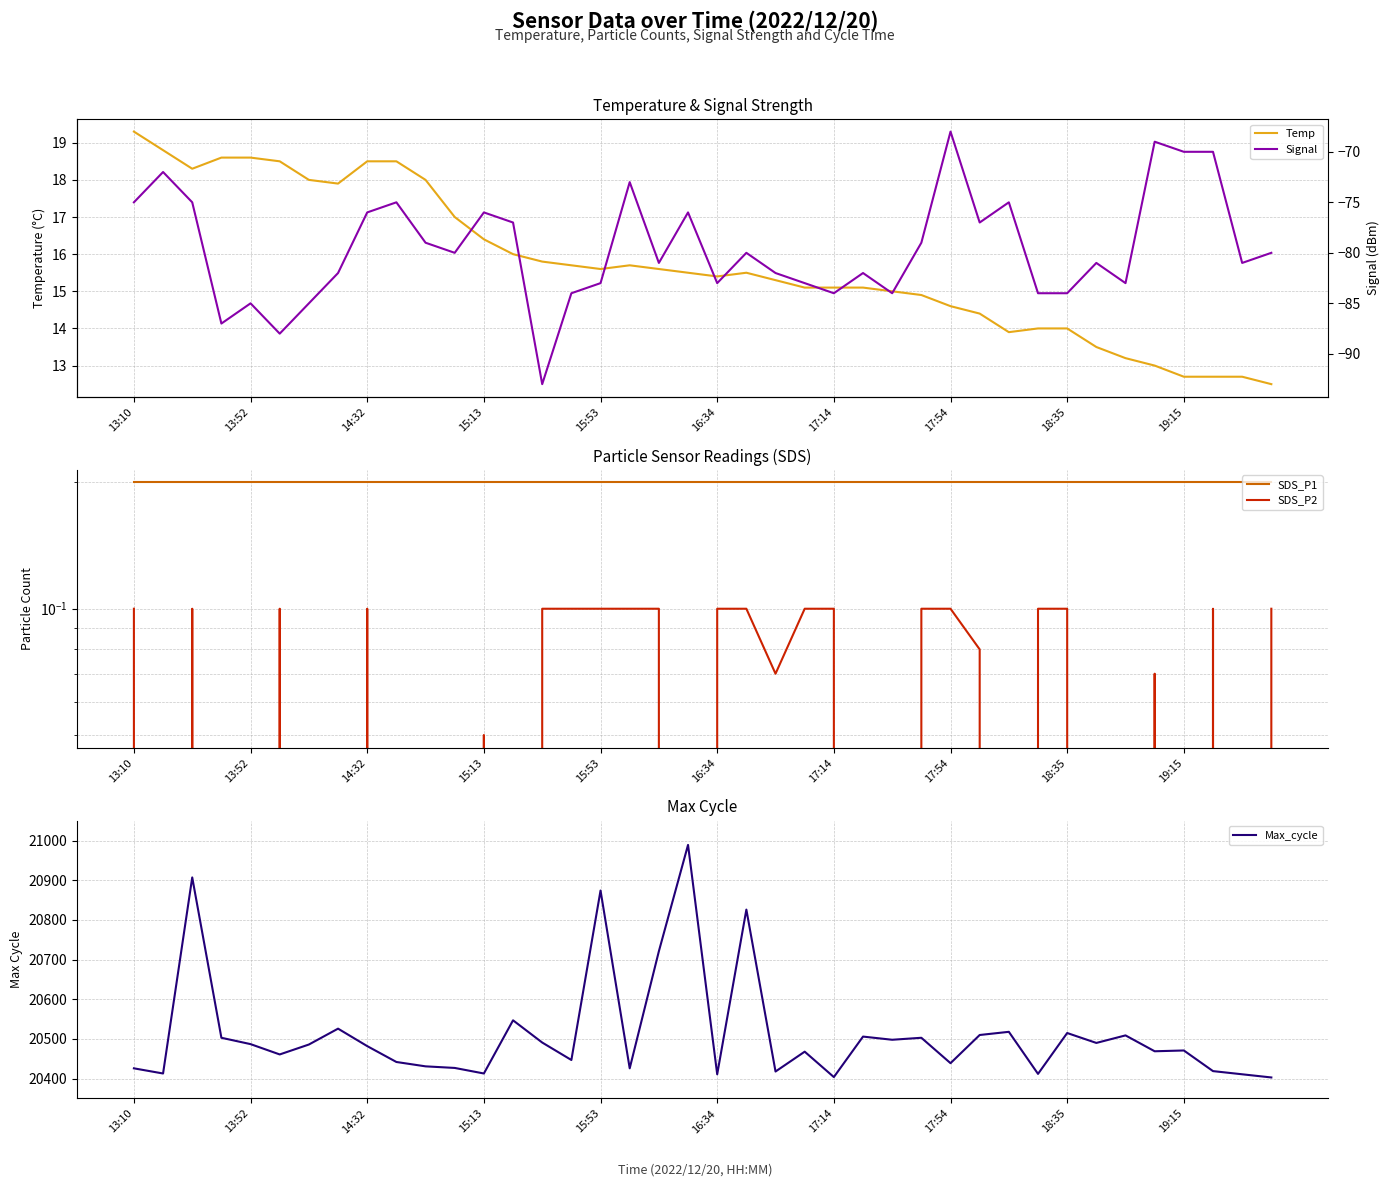

Reading left to right, what are all the values shown in this chart?

Temp: 19.3	18.8	18.3	18.6	18.6	18.5	18.0	17.9	18.5	18.5	18.0	17.0	16.4	16.0	15.8	15.7	15.6	15.7	15.6	15.5	15.4	15.5	15.3	15.1	15.1	15.1	15.0	14.9	14.6	14.4	13.9	14.0	14.0	13.5	13.2	13.0	12.7	12.7	12.7	12.5
SDS_P1: 0.2	0.2	0.2	0.2	0.2	0.2	0.2	0.2	0.2	0.2	0.2	0.2	0.2	0.2	0.2	0.2	0.2	0.2	0.2	0.2	0.2	0.2	0.2	0.2	0.2	0.2	0.2	0.2	0.2	0.2	0.2	0.2	0.2	0.2	0.2	0.2	0.2	0.2	0.2	0.2
SDS_P2: 0.1	0.0	0.1	0.0	0.0	0.1	0.0	0.0	0.1	0.0	0.0	0.0	0.1	0.0	0.1	0.1	0.1	0.1	0.1	0.0	0.1	0.1	0.1	0.1	0.1	0.0	0.0	0.1	0.1	0.1	0.0	0.1	0.1	0.0	0.0	0.1	0.0	0.1	0.0	0.1
Max_cycle: 20426.0	20413.0	20907.0	20503.0	20487.0	20461.0	20486.0	20526.0	20482.0	20442.0	20431.0	20427.0	20413.0	20547.0	20491.0	20447.0	20874.0	20426.0	20721.0	20989.0	20411.0	20826.0	20418.0	20468.0	20404.0	20506.0	20498.0	20503.0	20439.0	20510.0	20518.0	20412.0	20515.0	20490.0	20509.0	20469.0	20471.0	20419.0	20411.0	20403.0
Signal: -75.0	-72.0	-75.0	-87.0	-85.0	-88.0	-85.0	-82.0	-76.0	-75.0	-79.0	-80.0	-76.0	-77.0	-93.0	-84.0	-83.0	-73.0	-81.0	-76.0	-83.0	-80.0	-82.0	-83.0	-84.0	-82.0	-84.0	-79.0	-68.0	-77.0	-75.0	-84.0	-84.0	-81.0	-83.0	-69.0	-70.0	-70.0	-81.0	-80.0